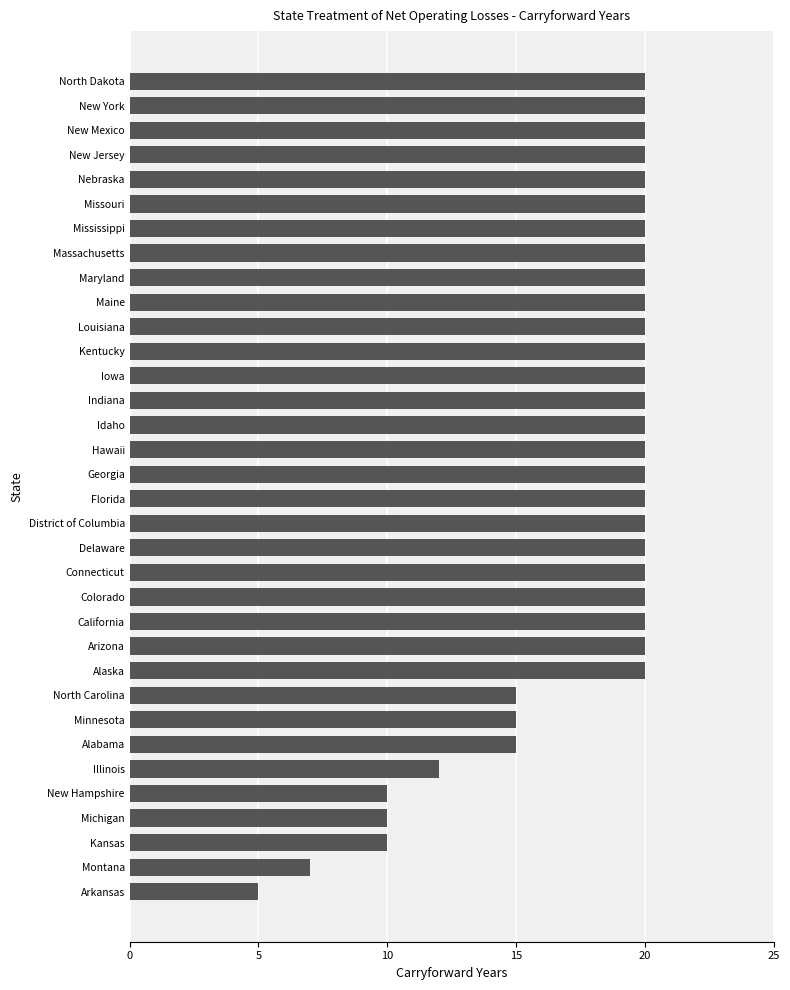

The value at Delaware is 20. True or false?

True